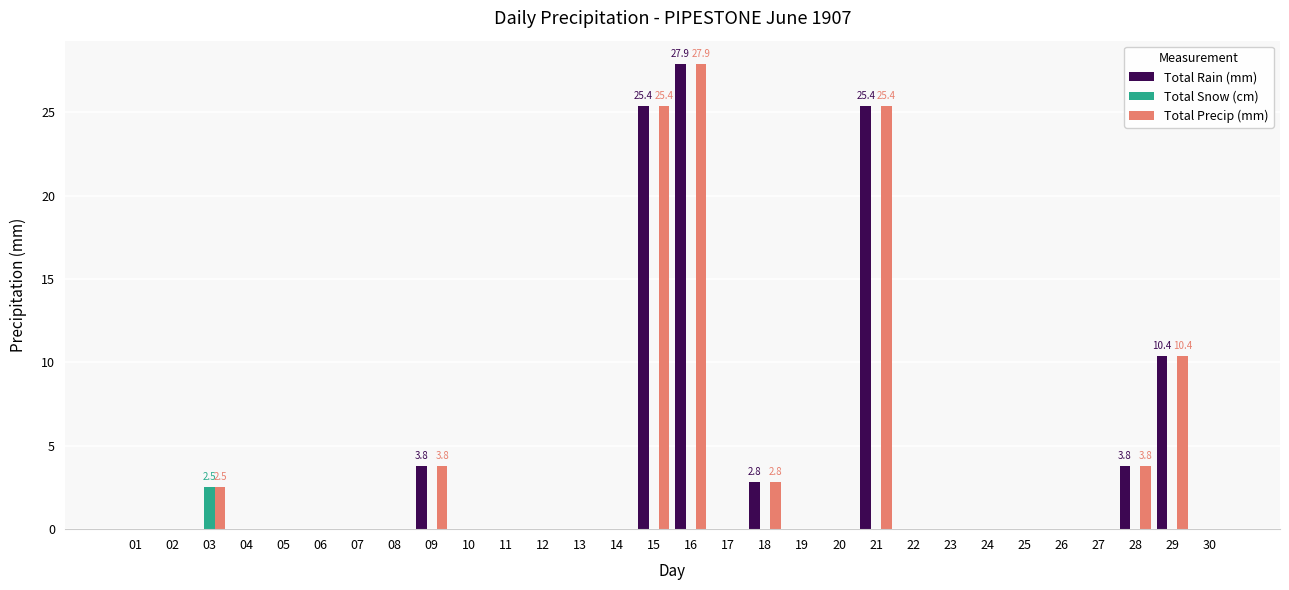

At which category does the chart reach its peak across all series?

16